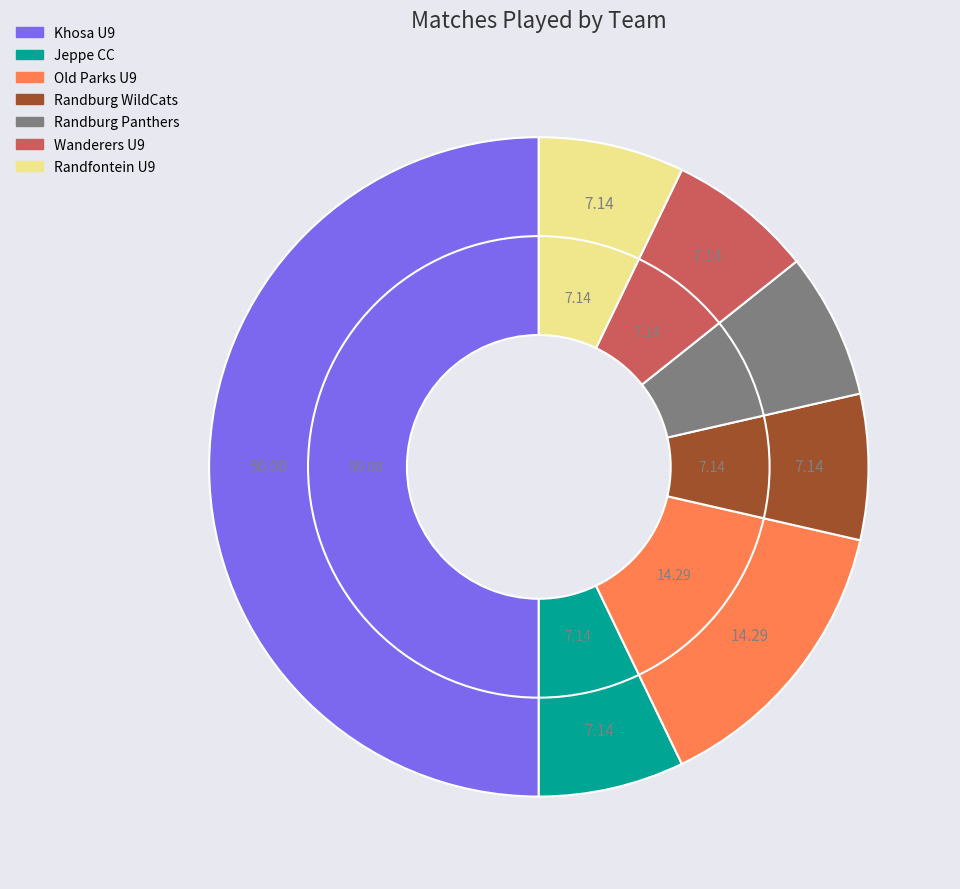

Is there a majority slice in this chart?

No